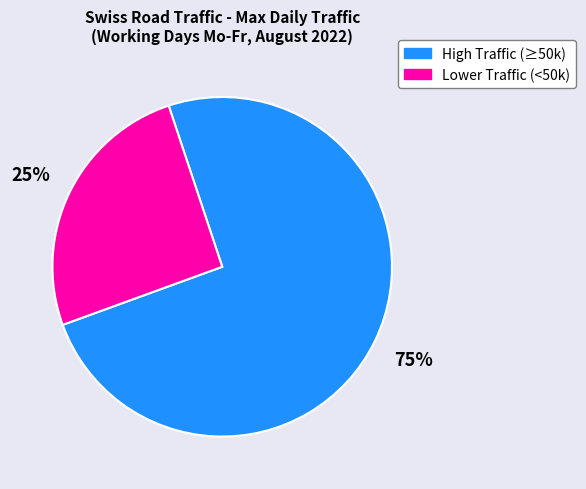

How many segments does this pie chart have?

2